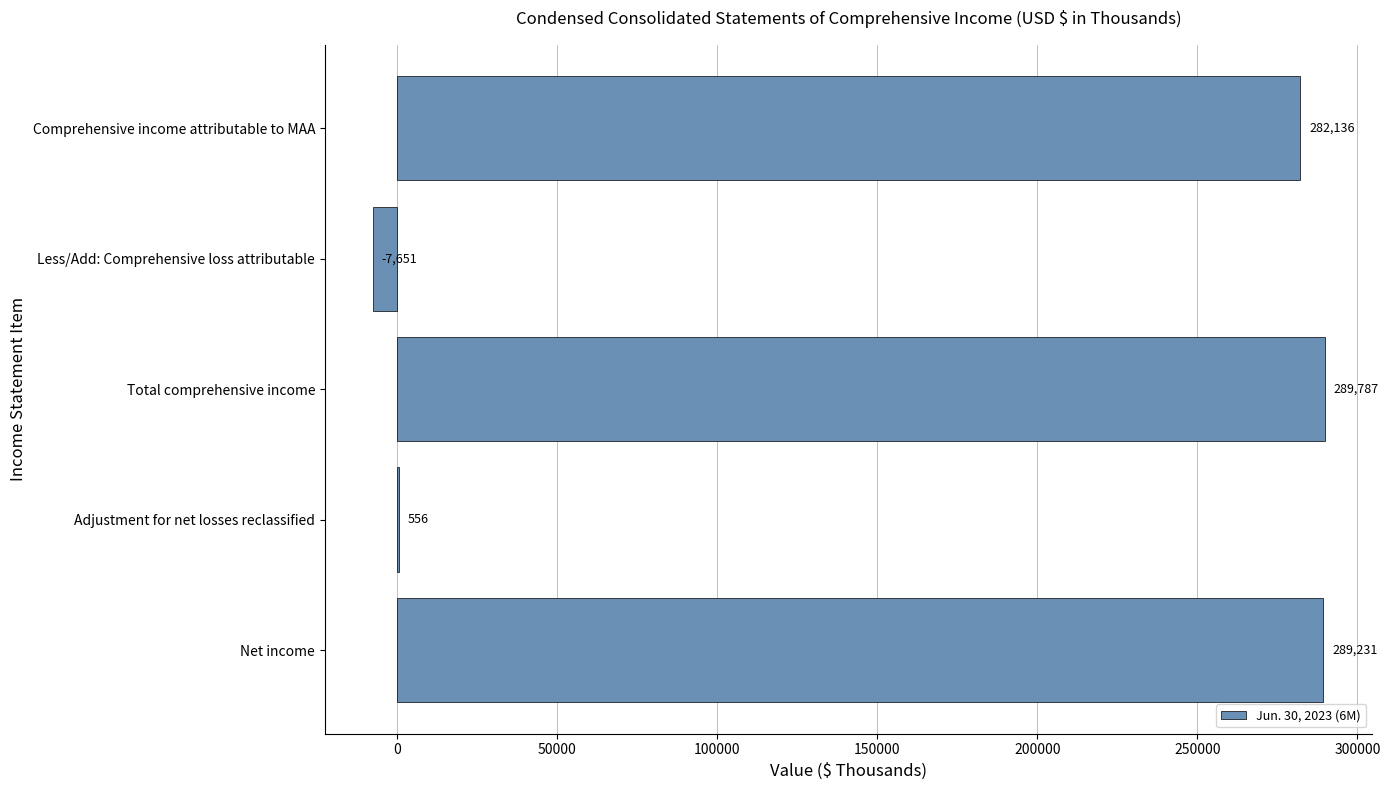

Are the bars grouped side by side (vs. stacked)?

No